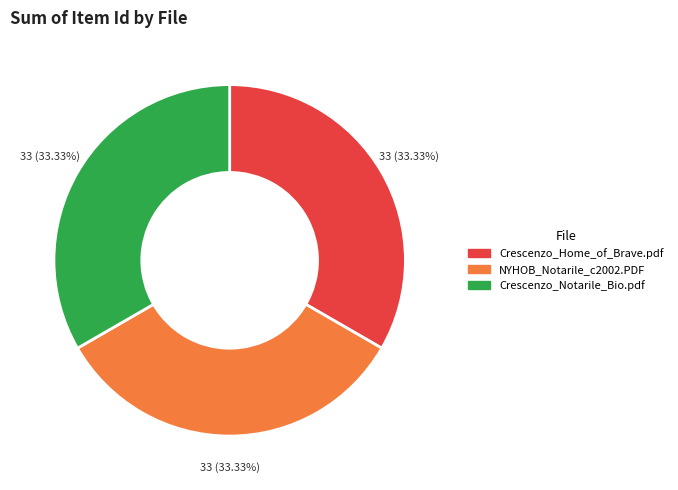

Is it true that Crescenzo_Home_of_Brave.pdf is 40% of the pie?

False